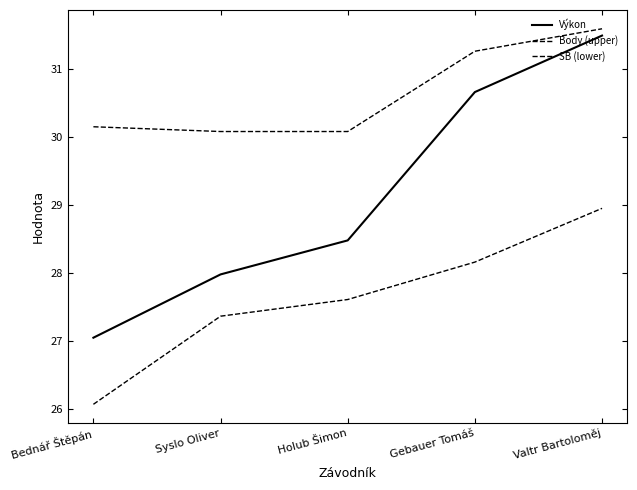

What is the difference between the maximum and minimum values in the Body (upper) series?

1.5